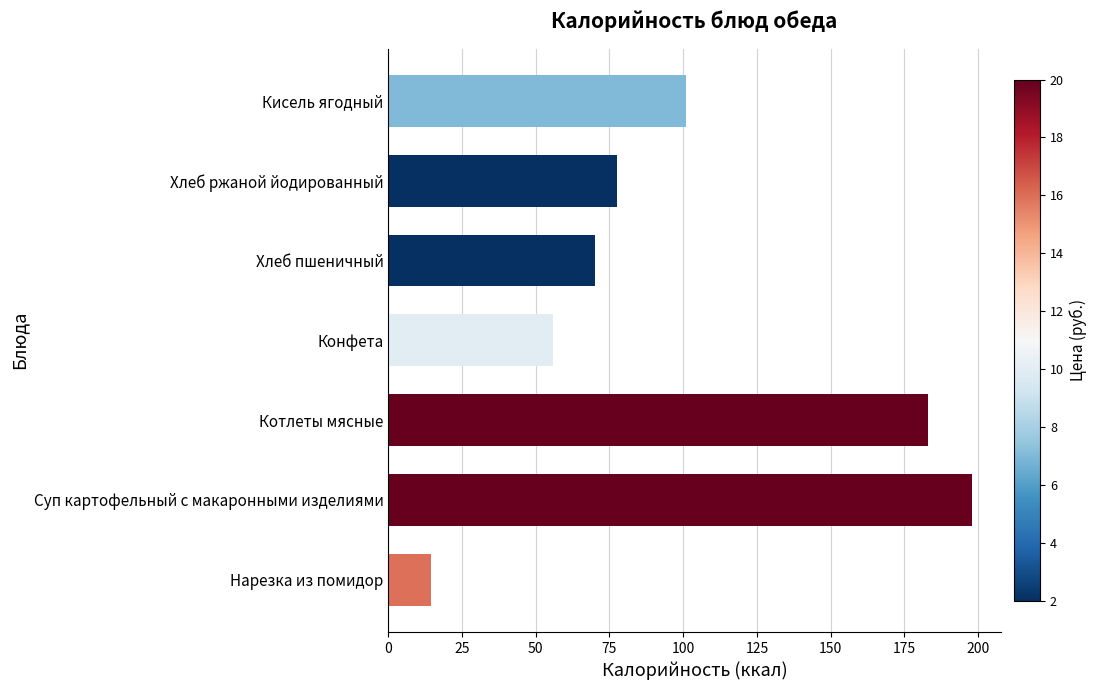

At which category does the chart reach its peak across all series?

Суп картофельный с макаронными изделиями